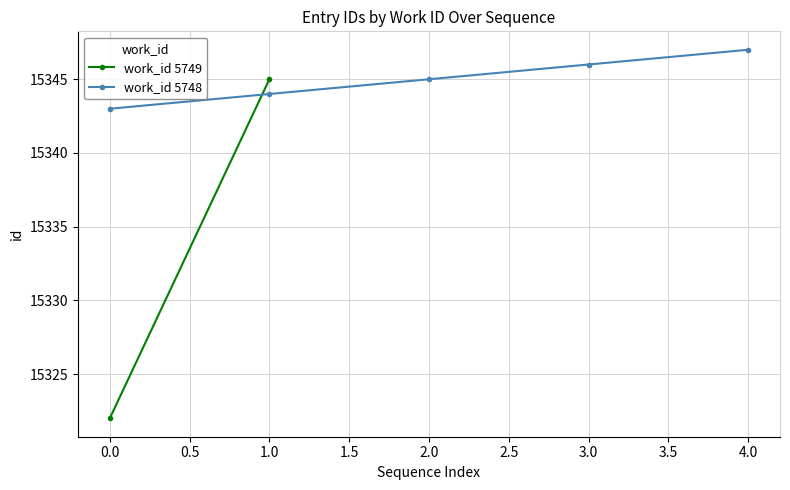

What is the lowest value of the work_id 5748 series?

15343